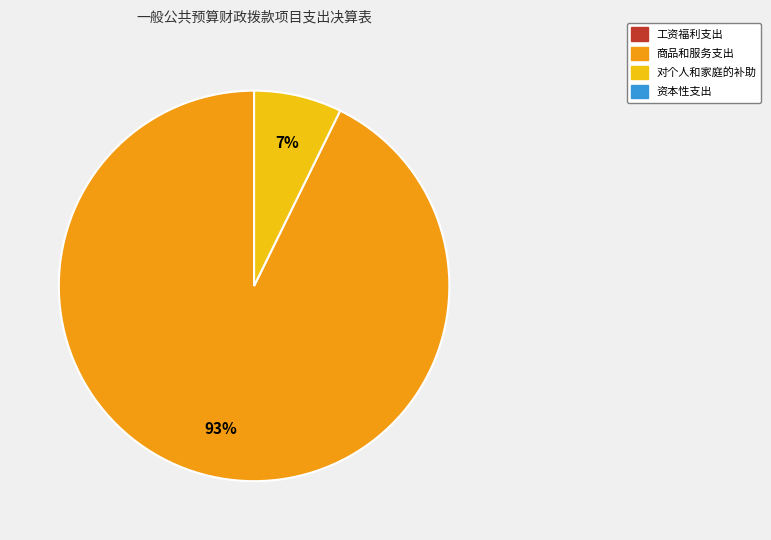

Is there any slice that represents more than half of the pie?

Yes